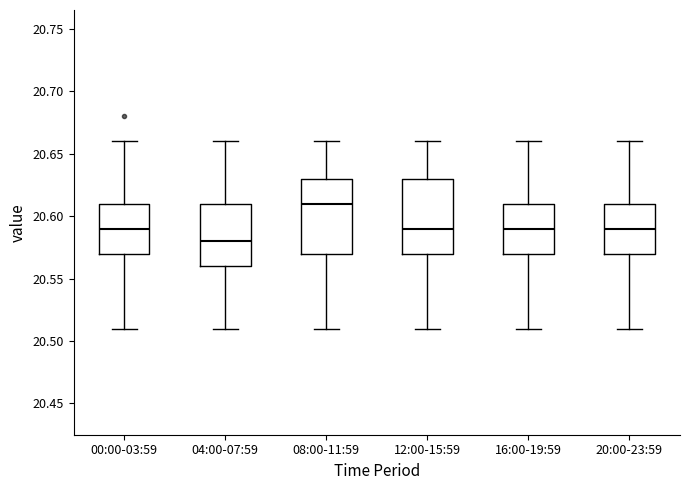

Reading left to right, transcribe this box plot: for each box, give where its median line is, the range the box spans, and where its two whiskers end, as read against the y-axis. The values are not printed on the chart, so give them approximately, as read against the axis.

00:00-03:59: median 20.59, box 20.57 to 20.61, whiskers 20.51 to 20.66
04:00-07:59: median 20.58, box 20.56 to 20.61, whiskers 20.51 to 20.66
08:00-11:59: median 20.61, box 20.57 to 20.63, whiskers 20.51 to 20.66
12:00-15:59: median 20.59, box 20.57 to 20.63, whiskers 20.51 to 20.66
16:00-19:59: median 20.59, box 20.57 to 20.61, whiskers 20.51 to 20.66
20:00-23:59: median 20.59, box 20.57 to 20.61, whiskers 20.51 to 20.66